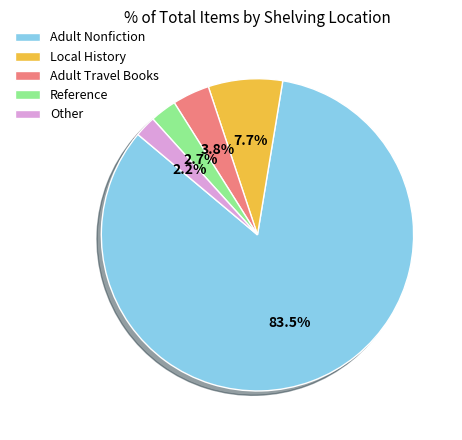

Is there any slice that represents more than half of the pie?

Yes